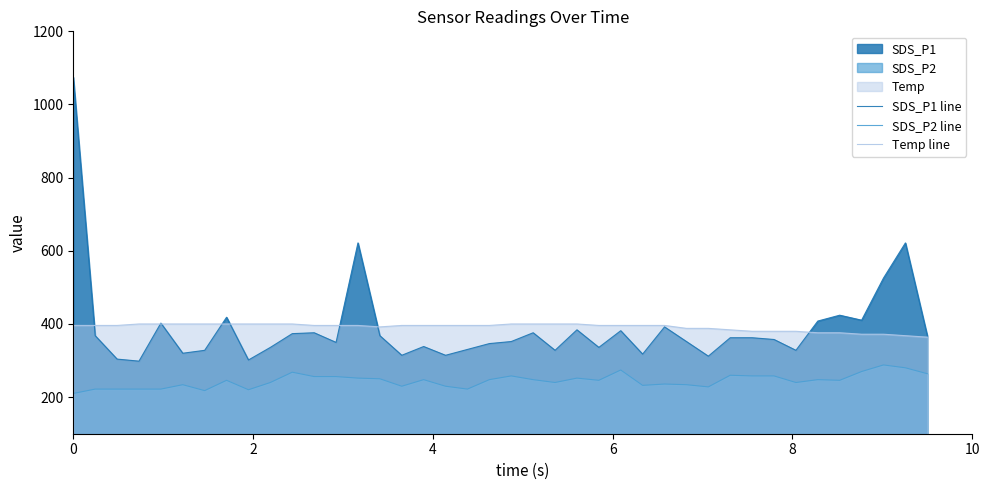

True or false: SDS_P2 line and SDS_P1 line cross at least once.

False